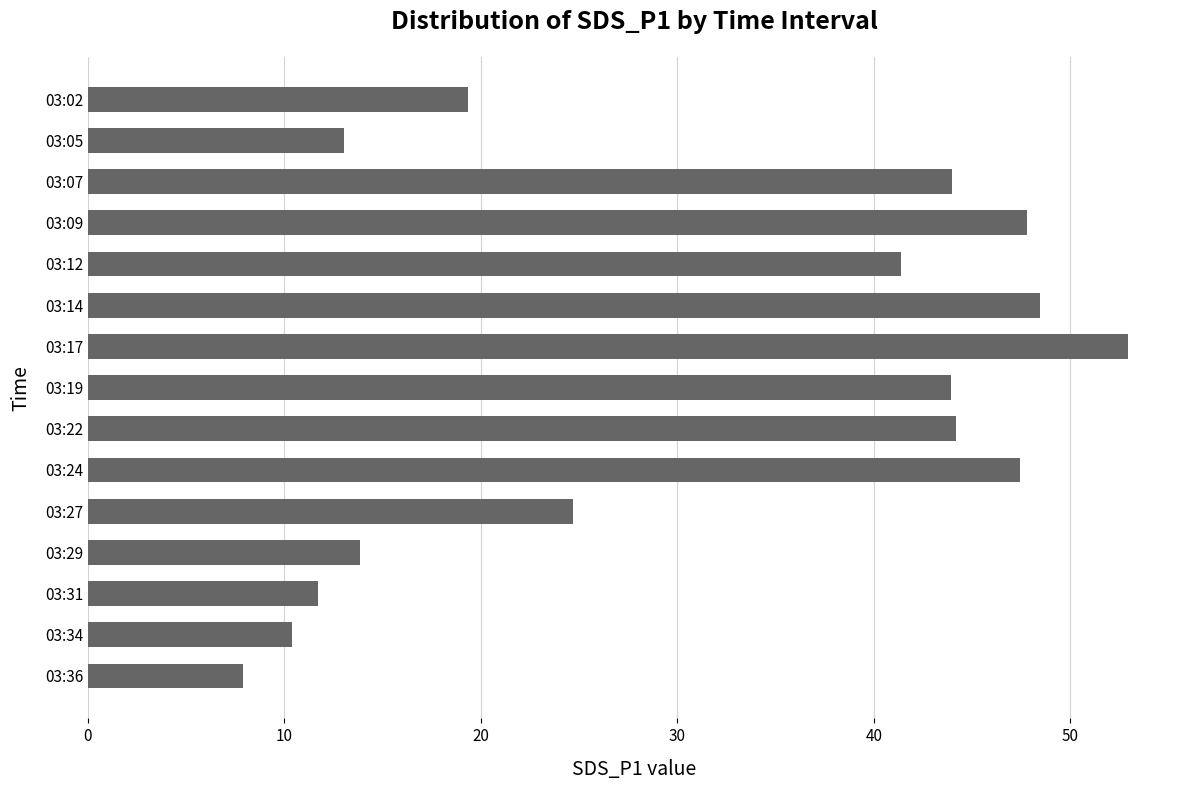

At which label is the value closest to 30?

03:27